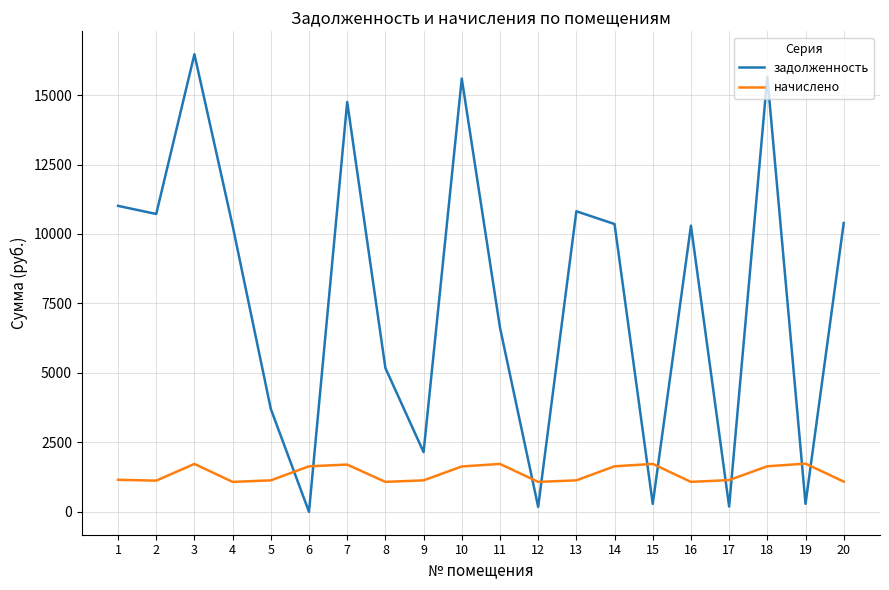

List the series in order of their overall mean, lowest first.

начислено, задолженность